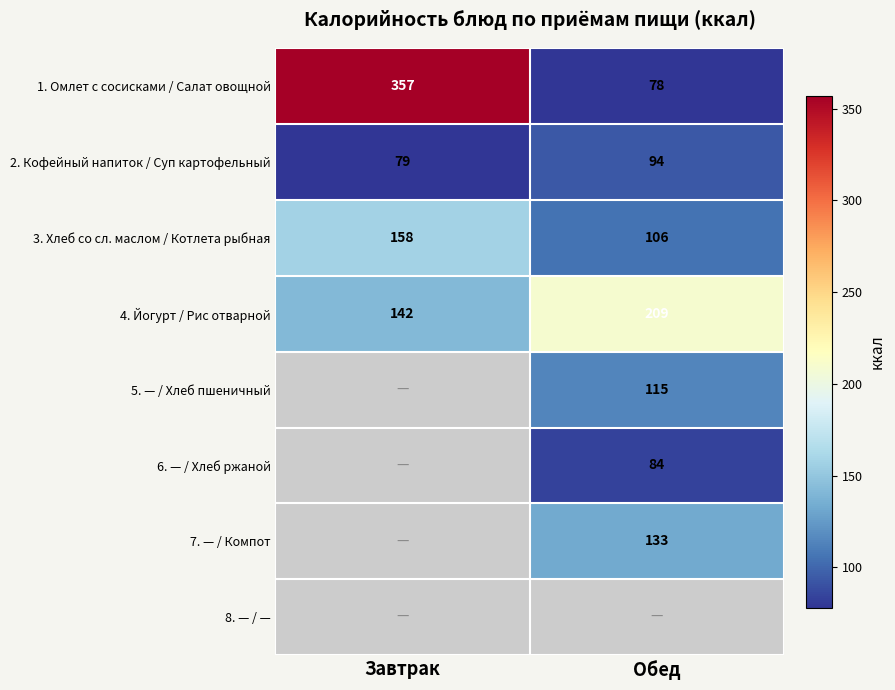

What is the difference between the 1. Омлет с сосисками / Салат овощной values at Завтрак and Обед?

279